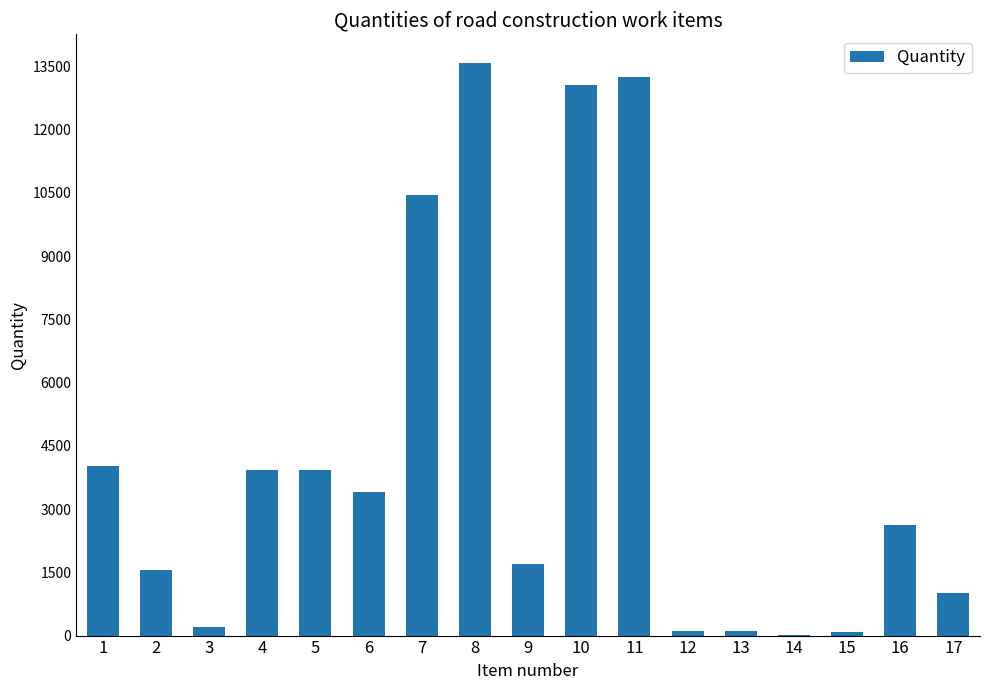

What is the maximum value shown in the chart?

13582.4